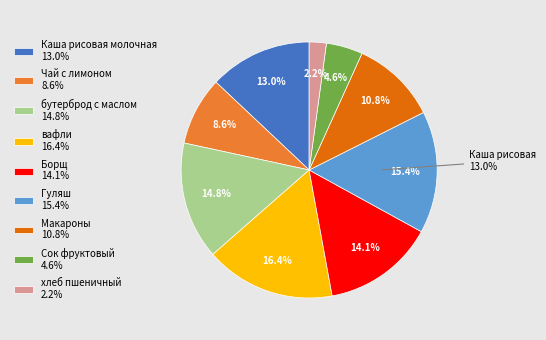

How many slices are in this pie chart?

9